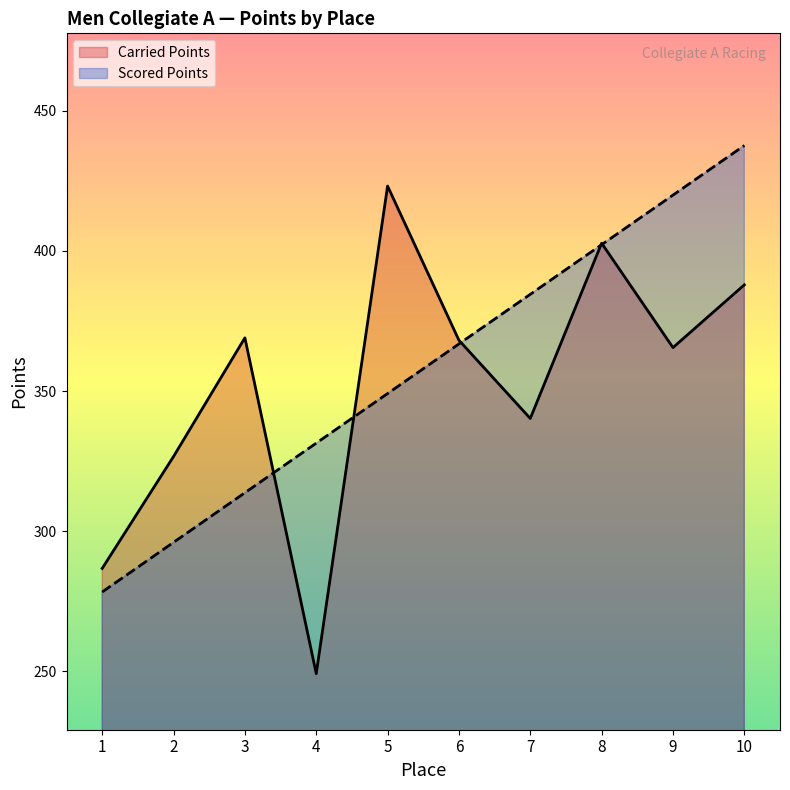

What is the spread (max minus min) of values at 5?

74.0